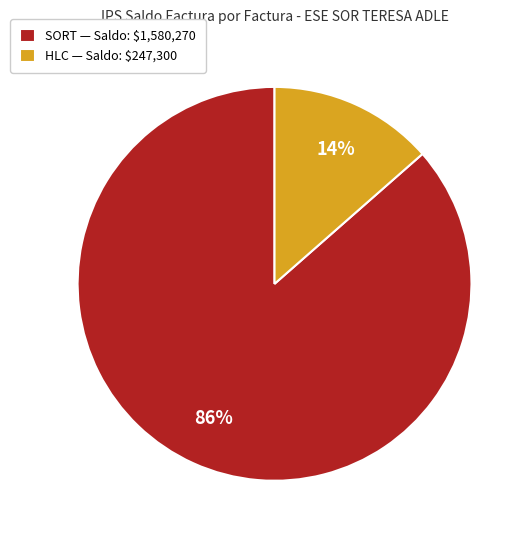

What is the largest slice in the pie chart?

SORT — Saldo: $1,580,270